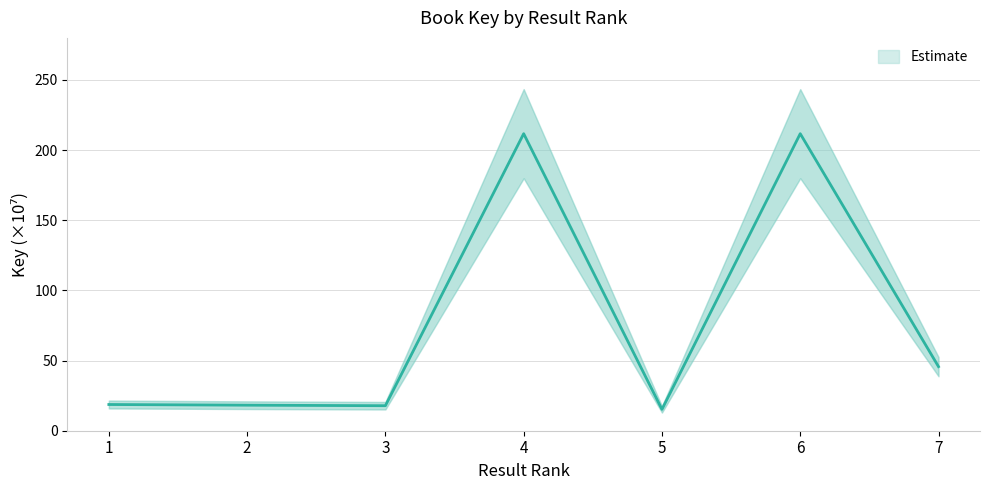

Count the number of categories in the chart.

7